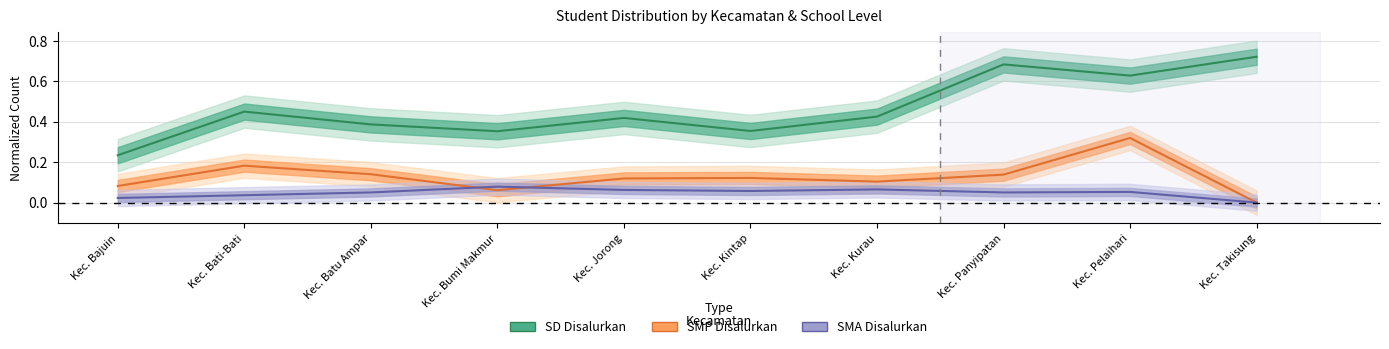

List the series in order of their peak value, lowest first.

SMA line, SMP line, SD line